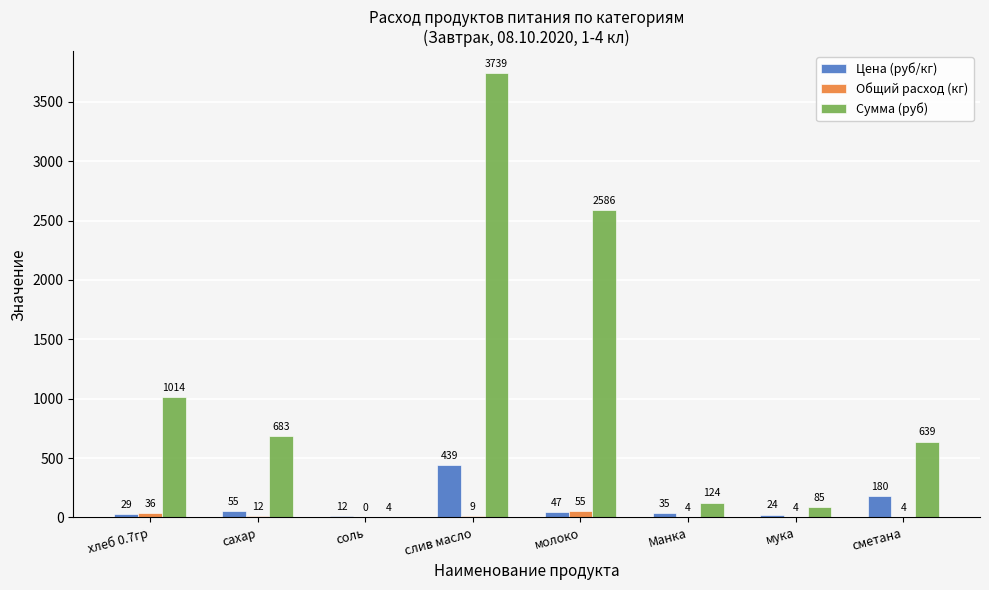

Are the bars horizontal?

No